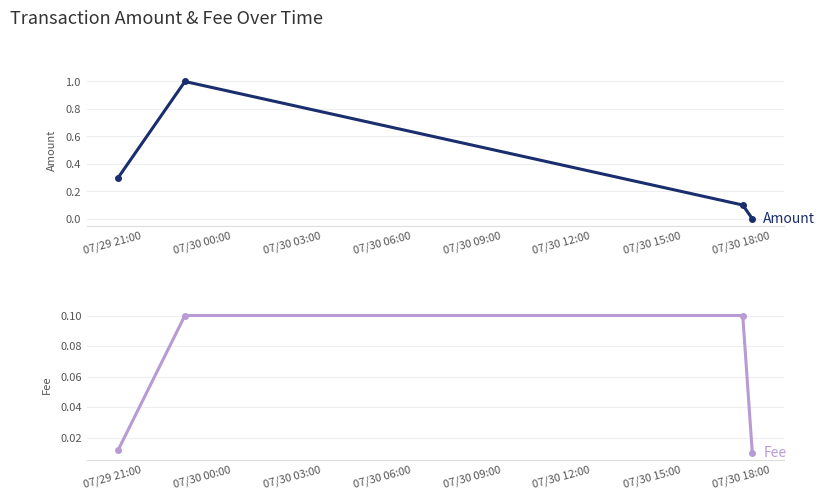

How many positive values does the Amount series have?

3